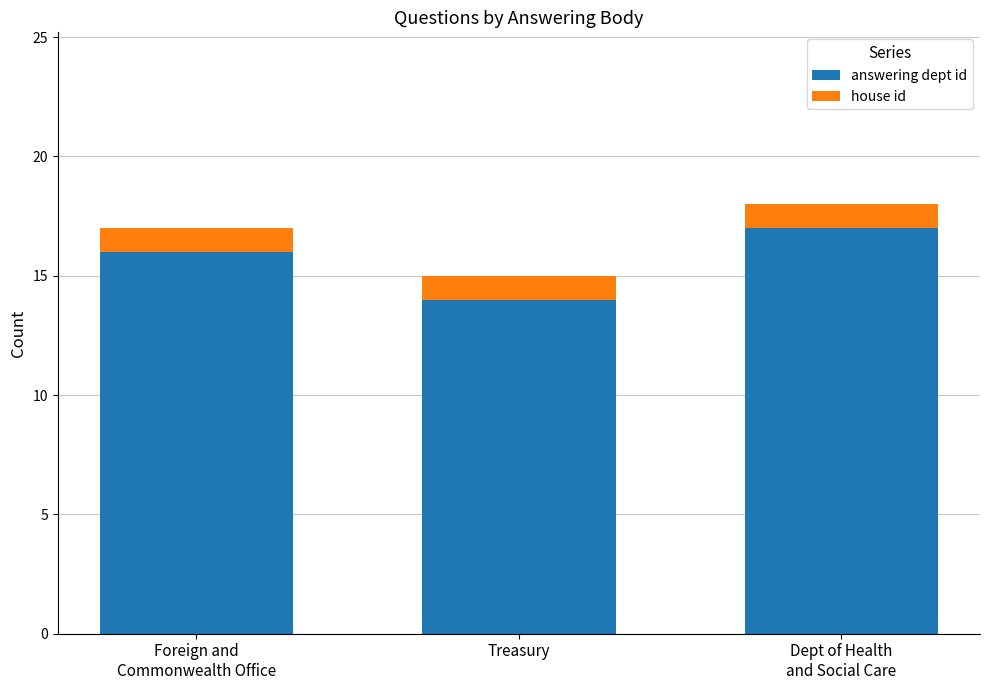

Are the bars horizontal?

No